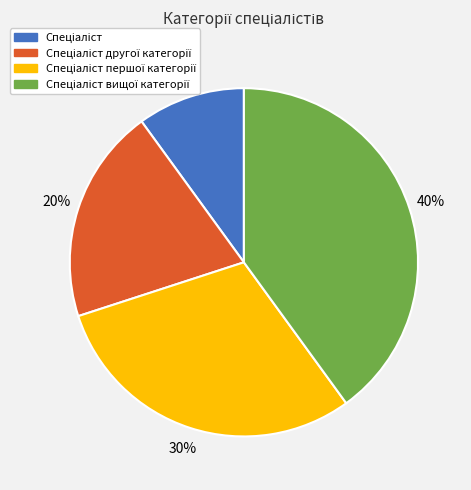

How many segments does this pie chart have?

4